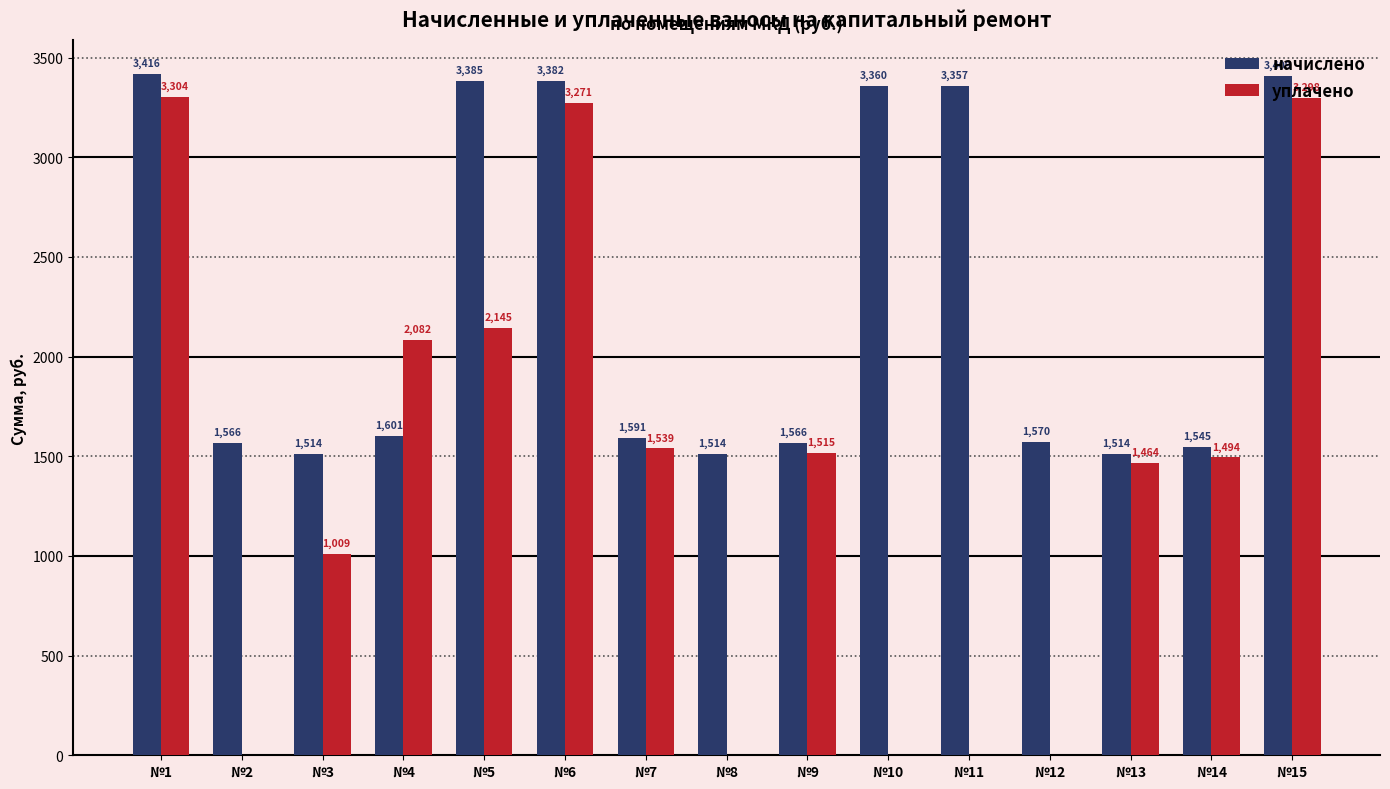

Which category has the highest value in the уплачено series?

№1